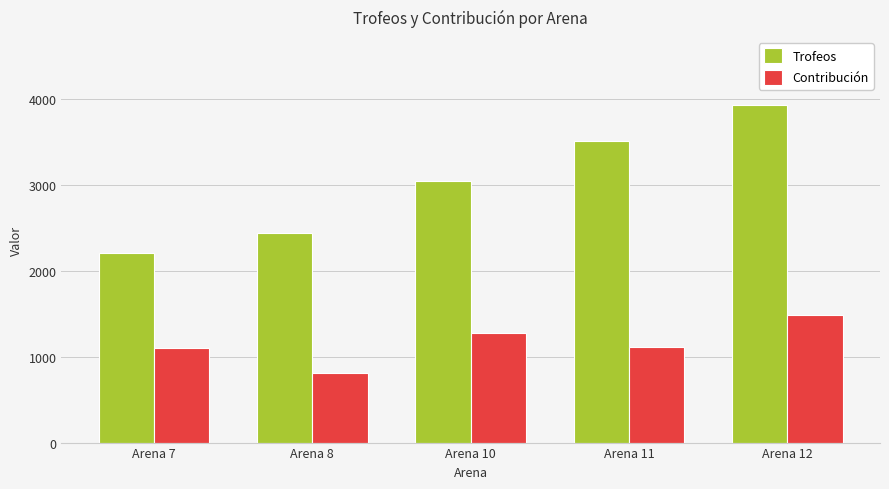

What is the sum of all Contribución values?

5776.9